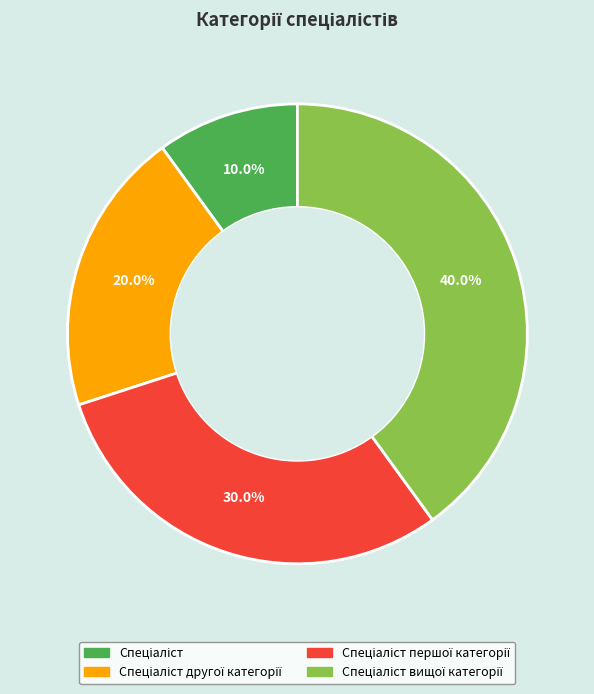

Is there any slice that represents more than half of the pie?

No